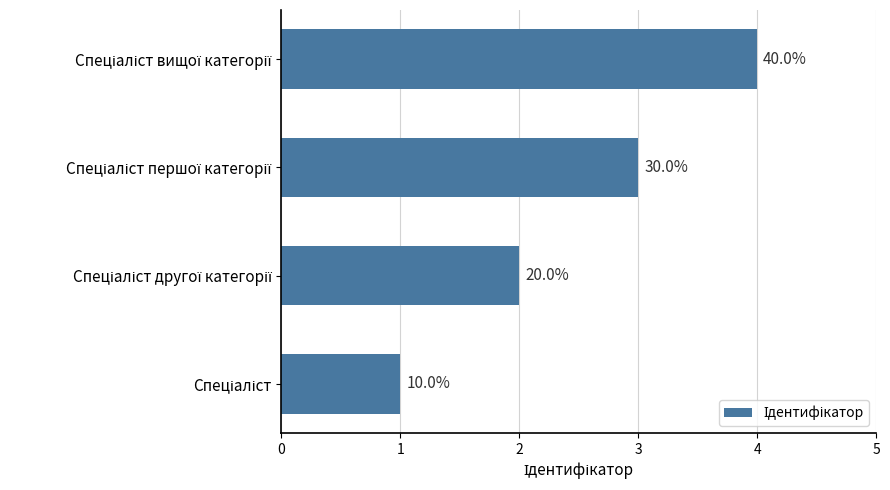

Are the bars horizontal?

Yes